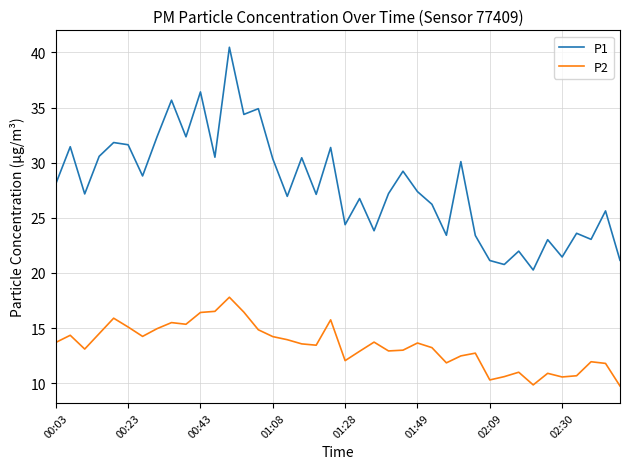

In P2, how many points are higher than both neighbors (excluding endpoints)?

11